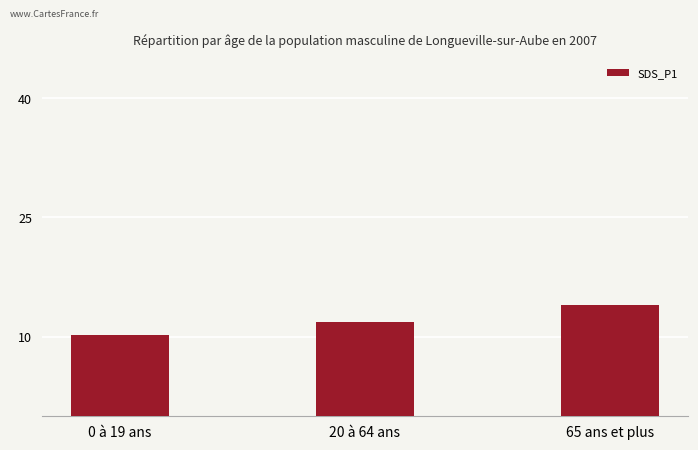

Reading left to right, extract all data points from this chart.

10.2	11.9	14.0